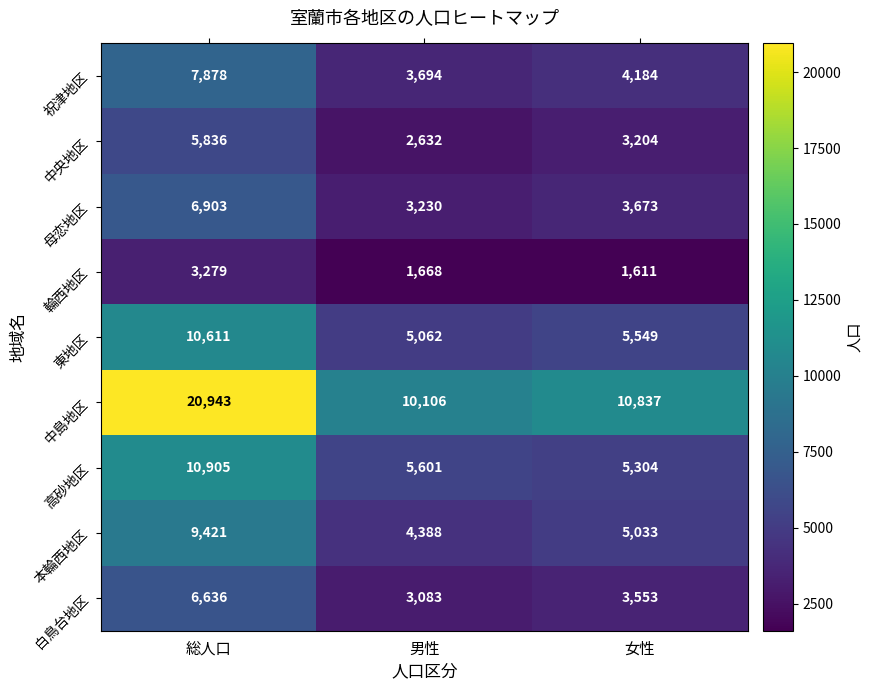

Which category has the highest value across all series?

総人口